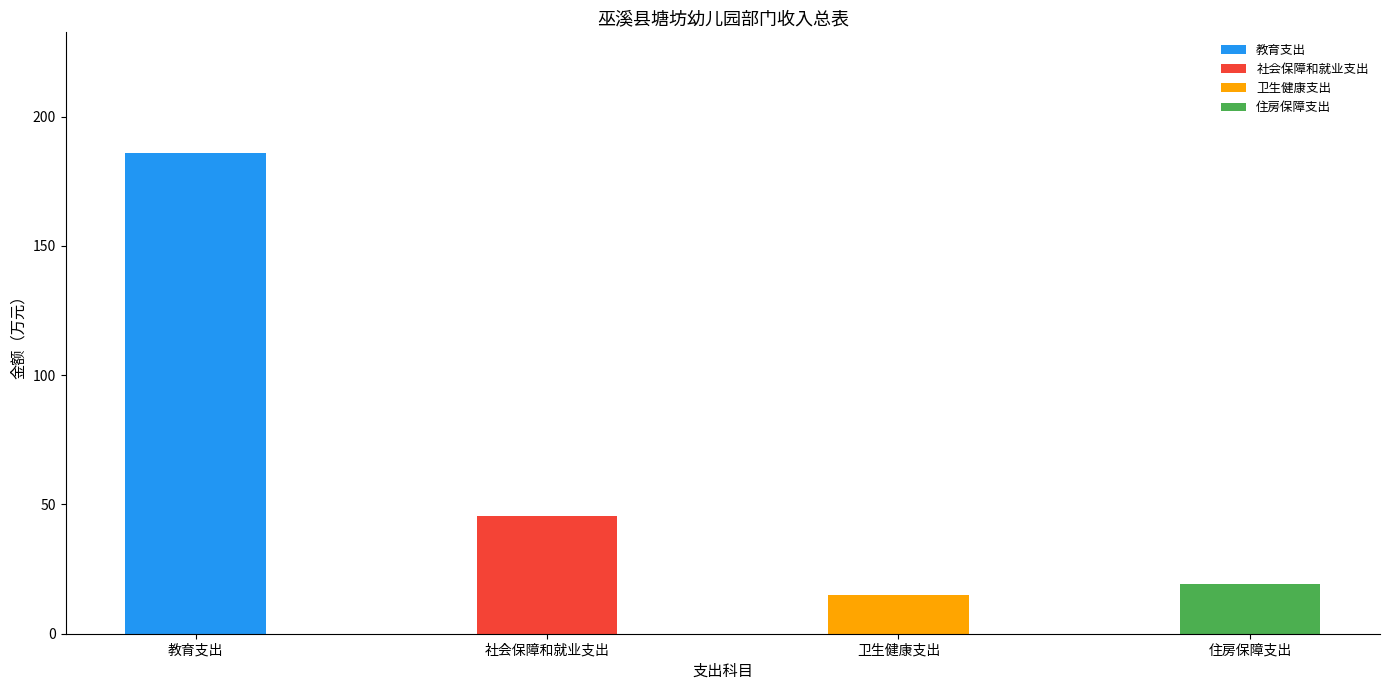

What position from the left is 卫生健康支出?

3